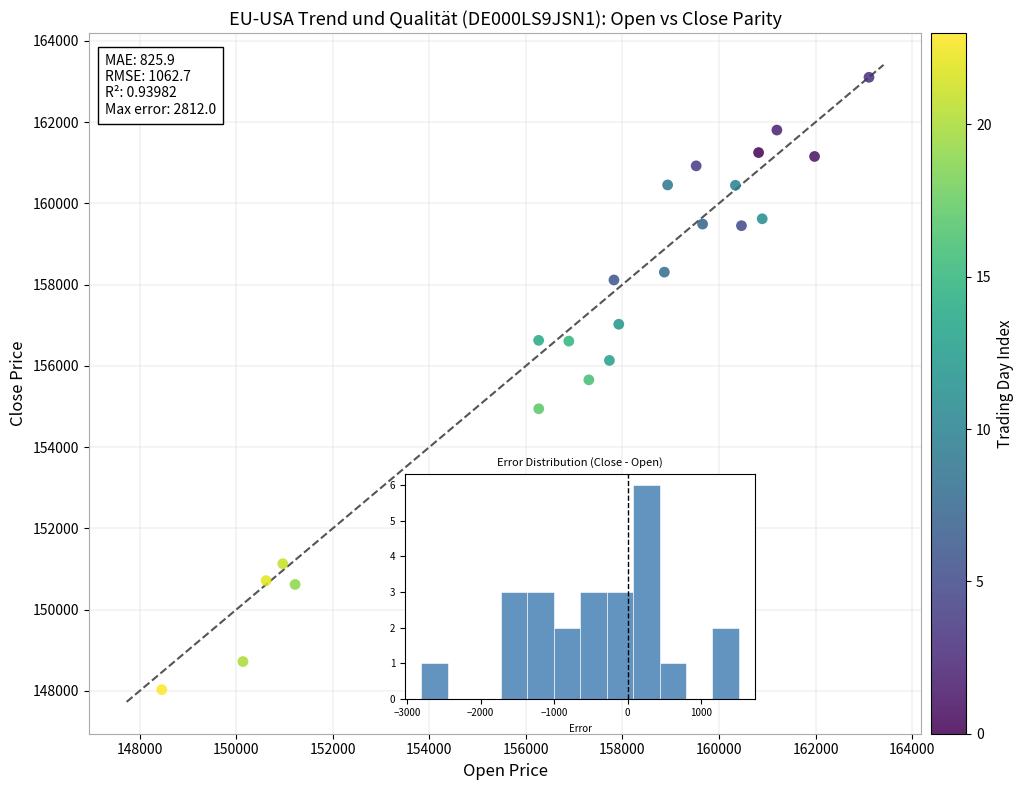

What is the range of Y values (max minus min)?

15072